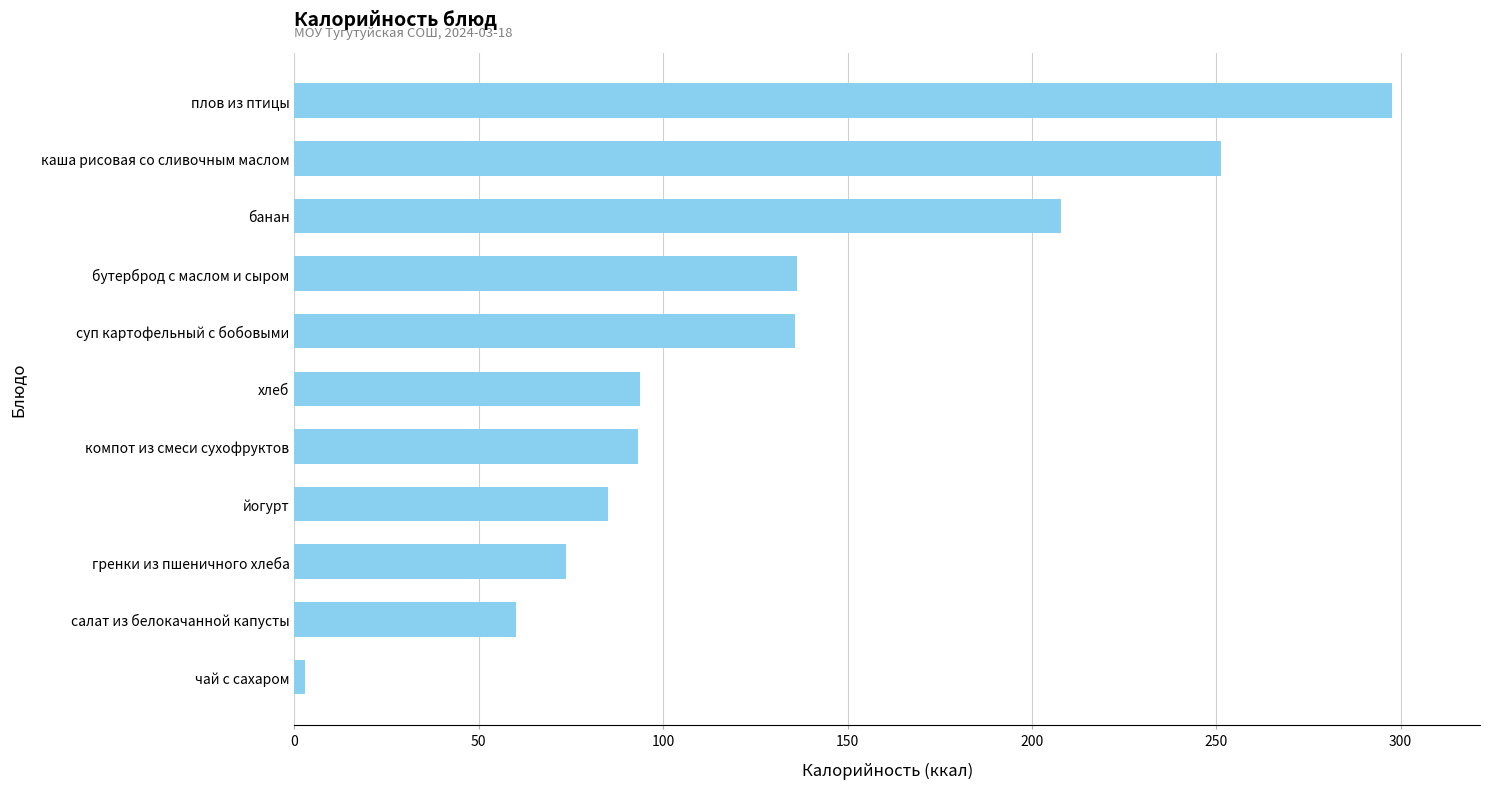

At which label is the value closest to 150?

бутерброд с маслом и сыром